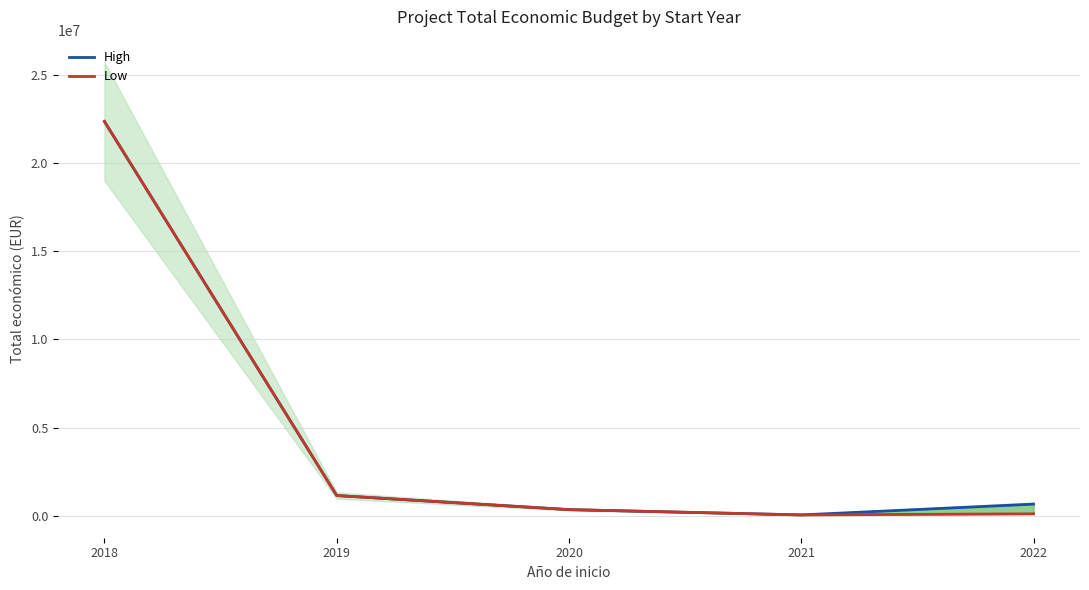

Reading left to right, list all the values displayed in this chart.

High: 2018=22342186.0	2019=1160094.9	2020=363424.6	2021=62898.6	2022=673934.1
Low: 2018=22342186.0	2019=1160094.9	2020=363424.6	2021=62898.6	2022=124889.2